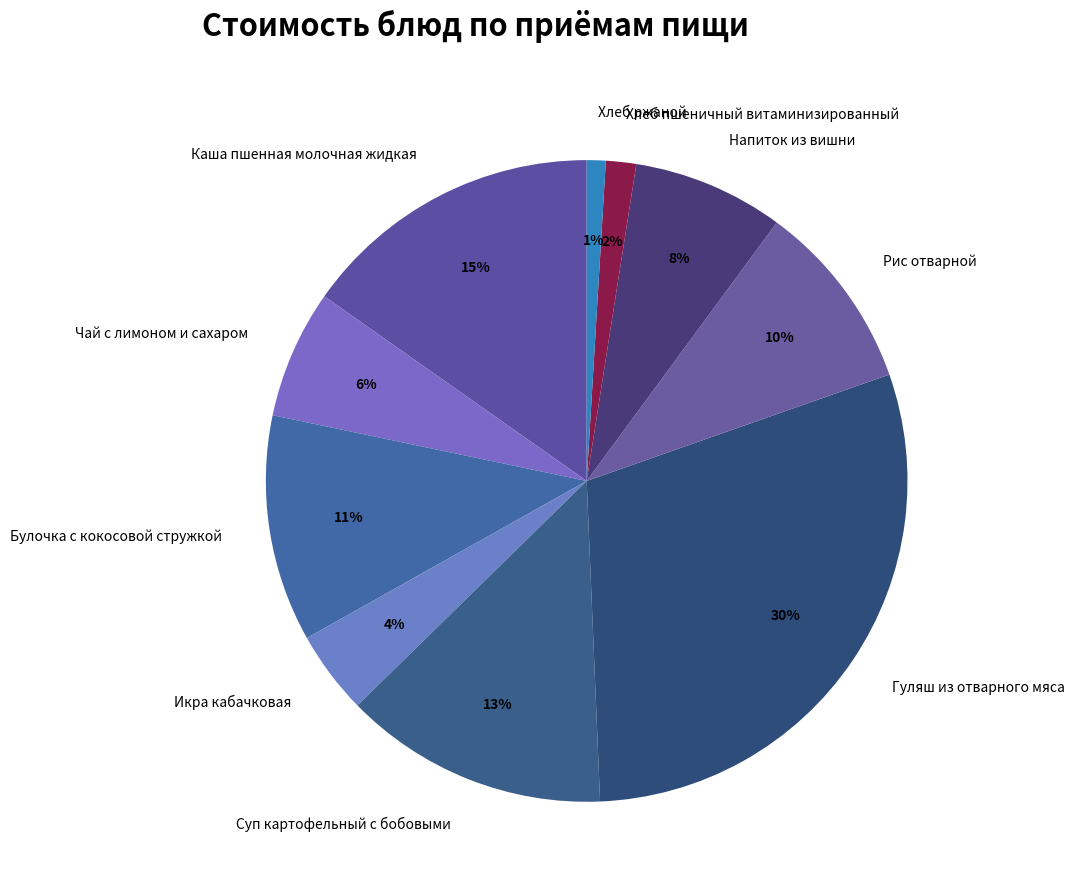

Which category has the biggest portion of the pie?

Гуляш из отварного мяса